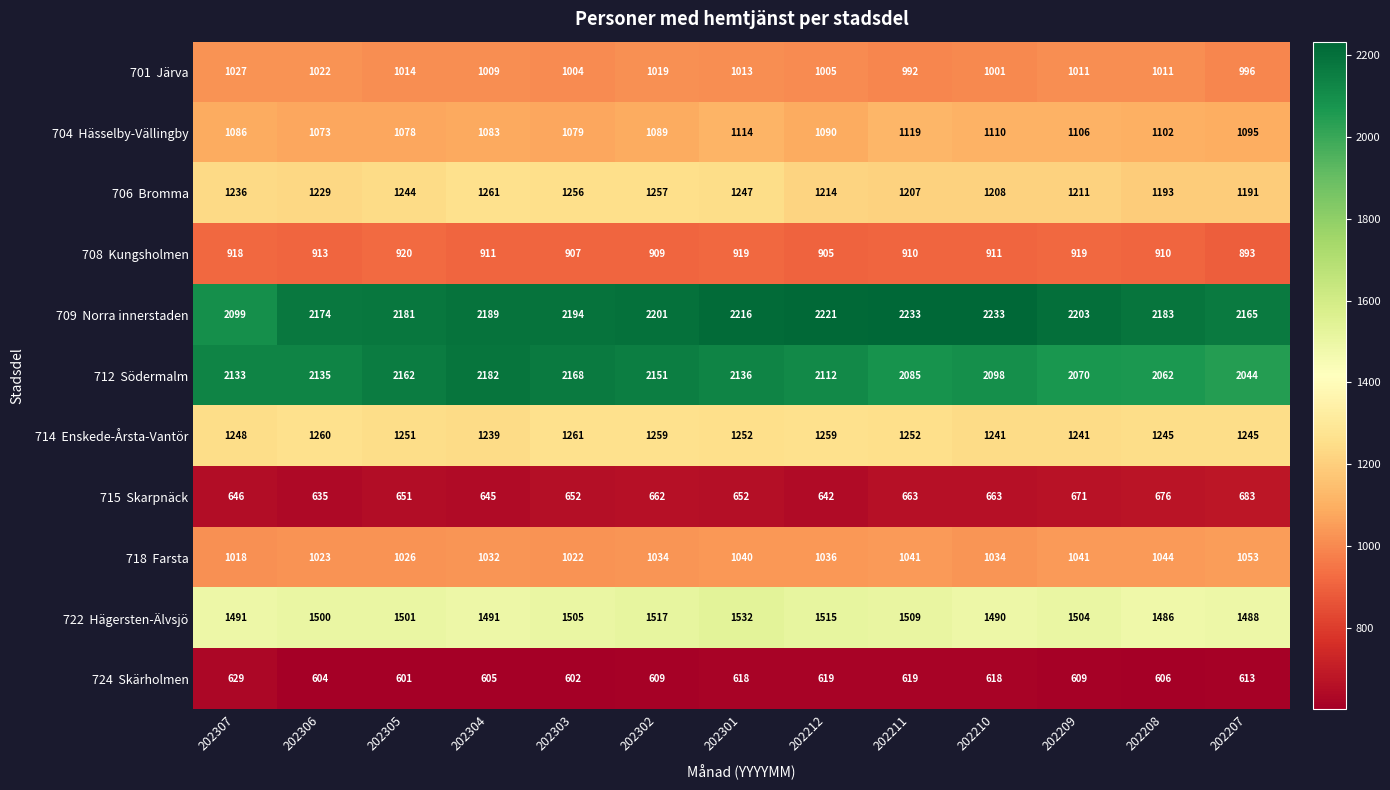

What is the spread (max minus min) of values at 202207?

1552